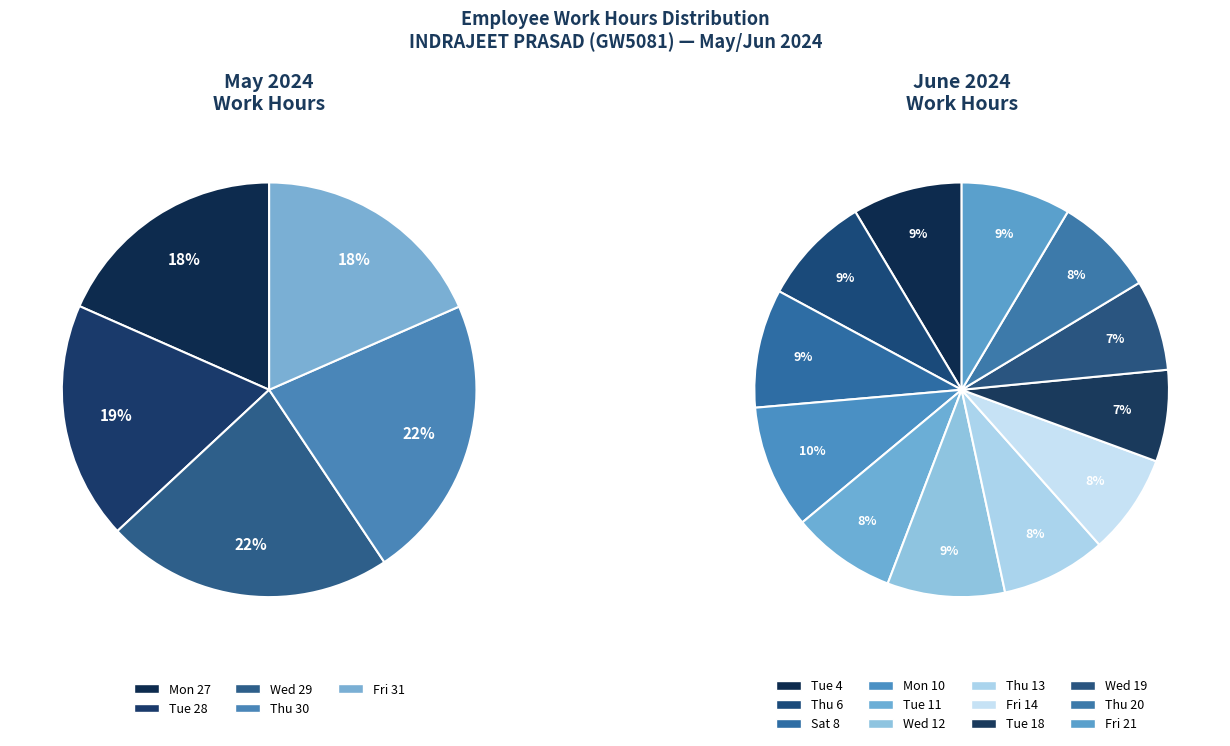

What is the ratio of the value at Thu 30 to the value at Mon 10?

1.0